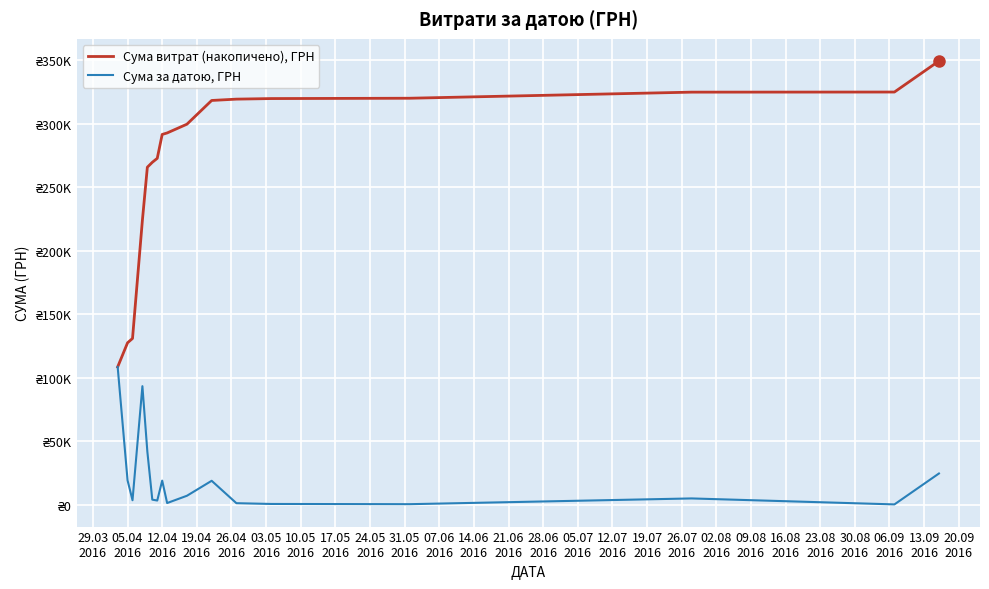

At how many categories does at least one series exceed 169071?

14